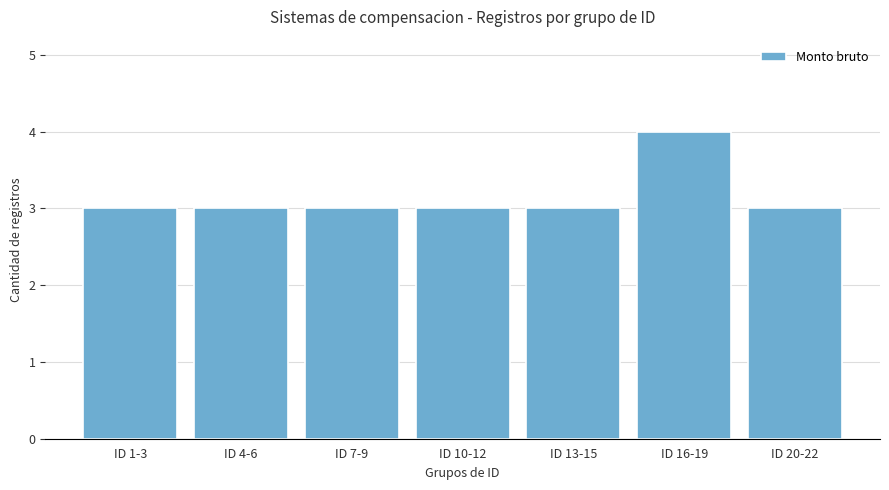

The value at ID 4-6 is 1. True or false?

False